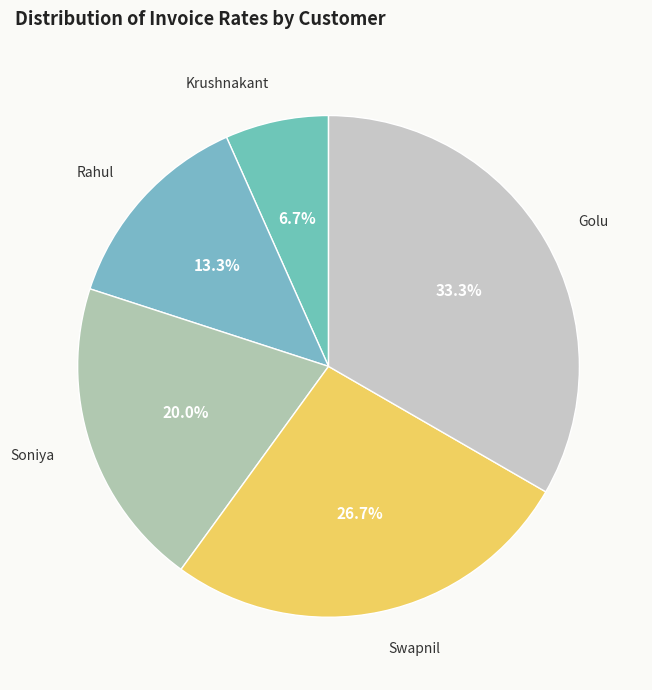

Which slice is the smallest?

Krushnakant